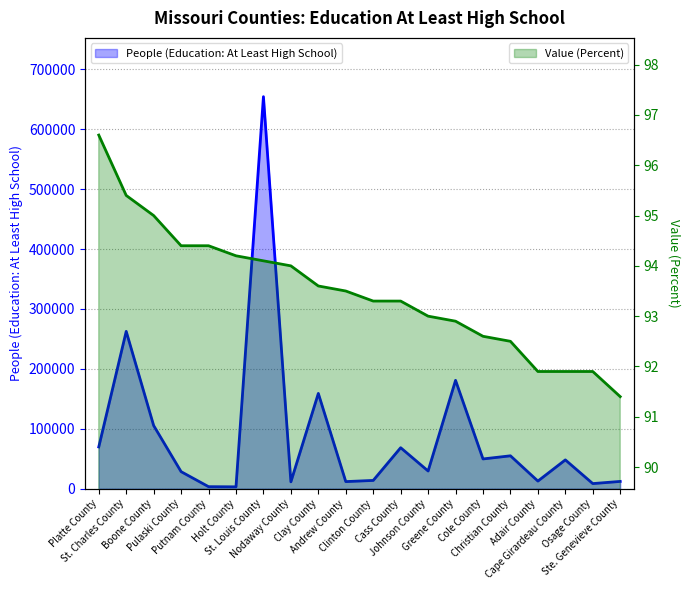

What is the average value of the People (Education: At Least High School) series?

89289.5